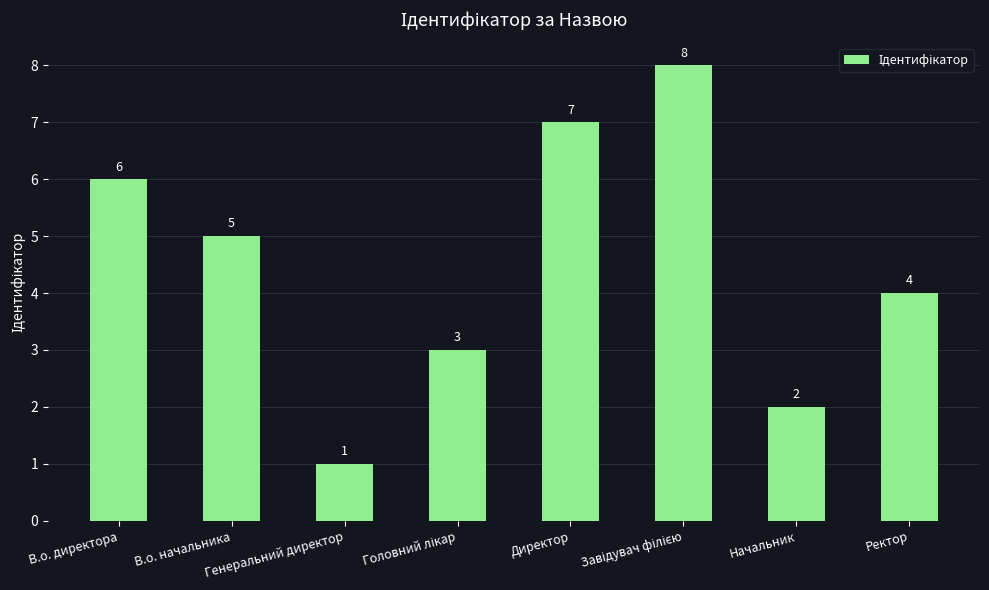

The chart shows a value of 4 at Ректор. True or false?

True